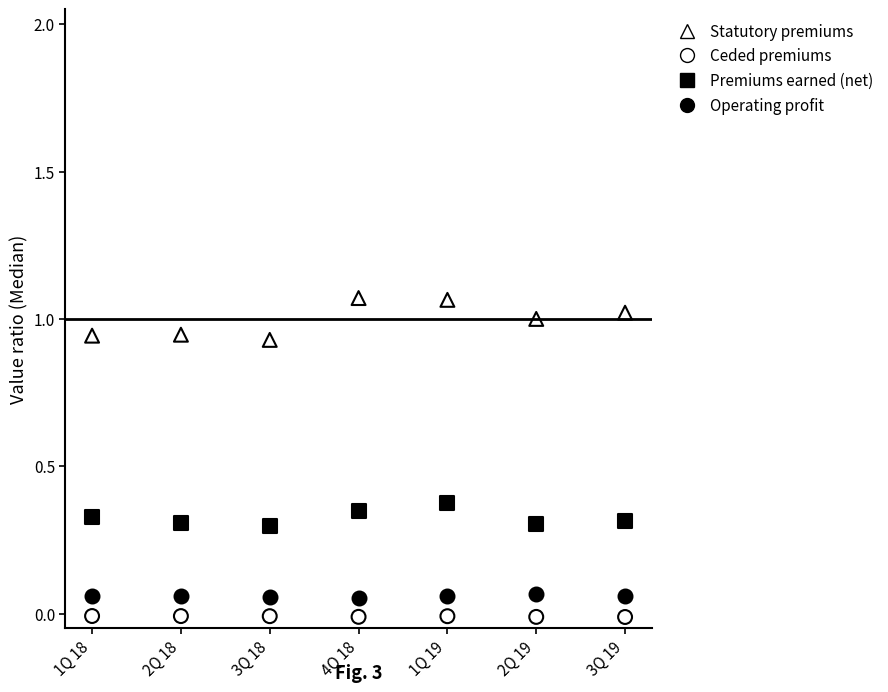

Which series reaches the maximum Y coordinate?

Statutory premiums